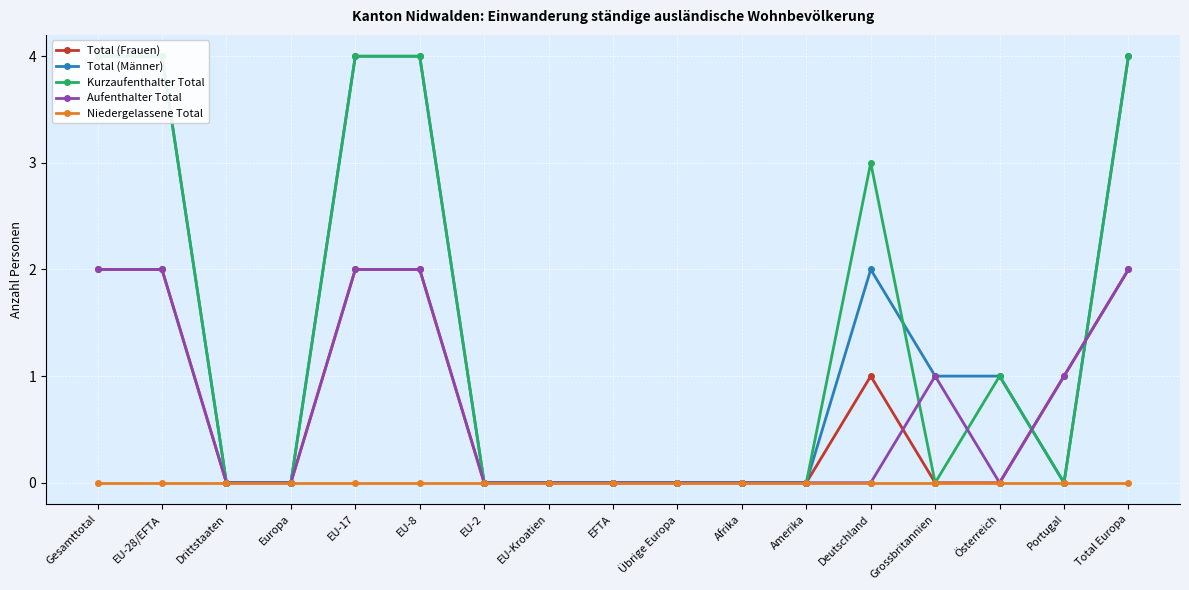

What is the difference between the maximum and second lowest values in the Aufenthalter Total series?

2